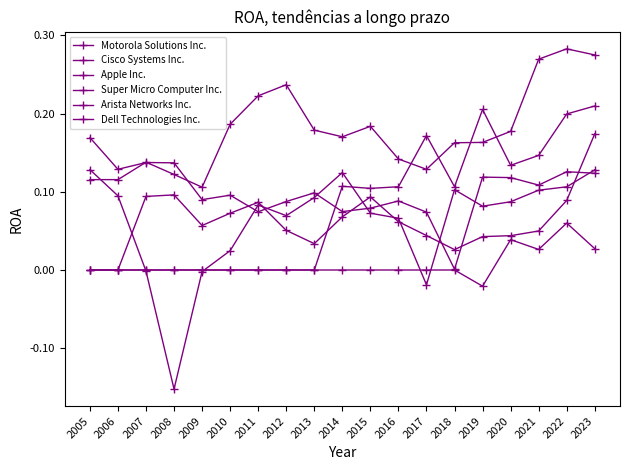

What is the smallest value displayed?

-0.2